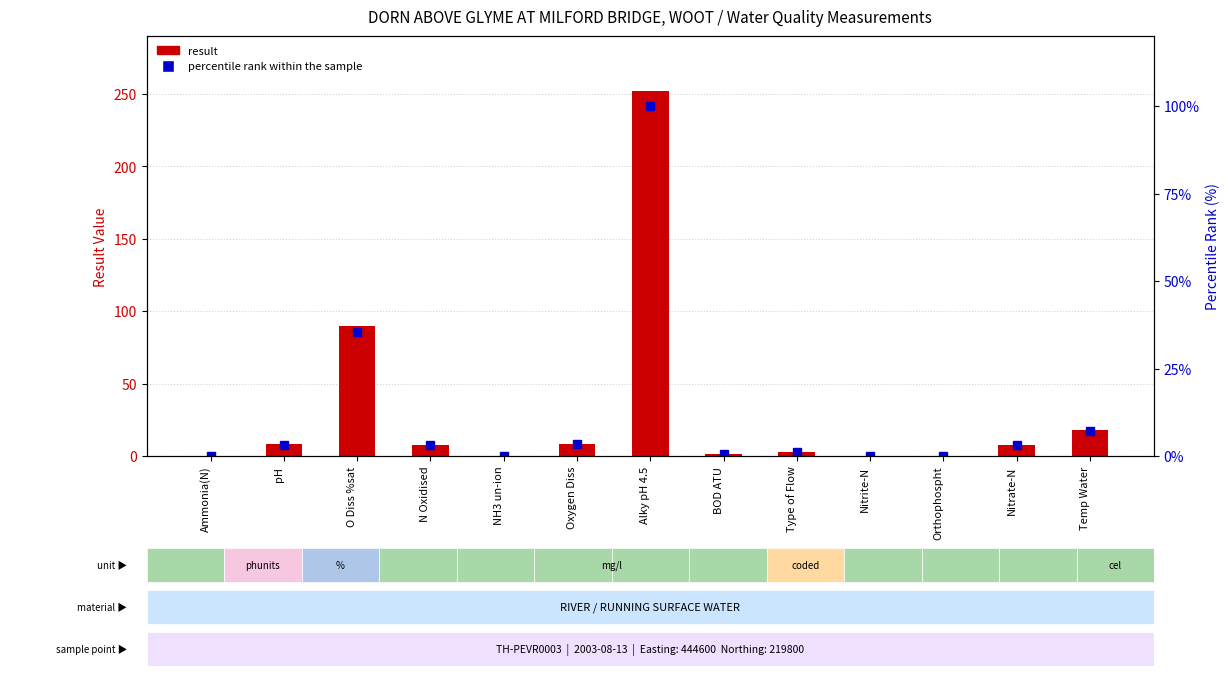

At how many categories does at least one series exceed 198?

1